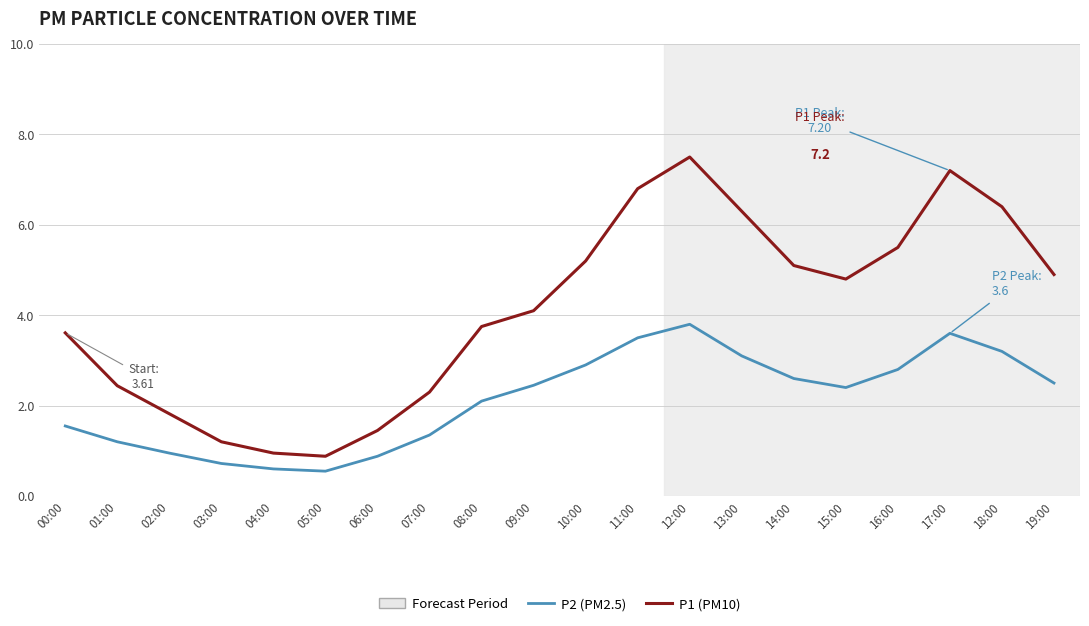

What is the greatest value displayed?

7.5